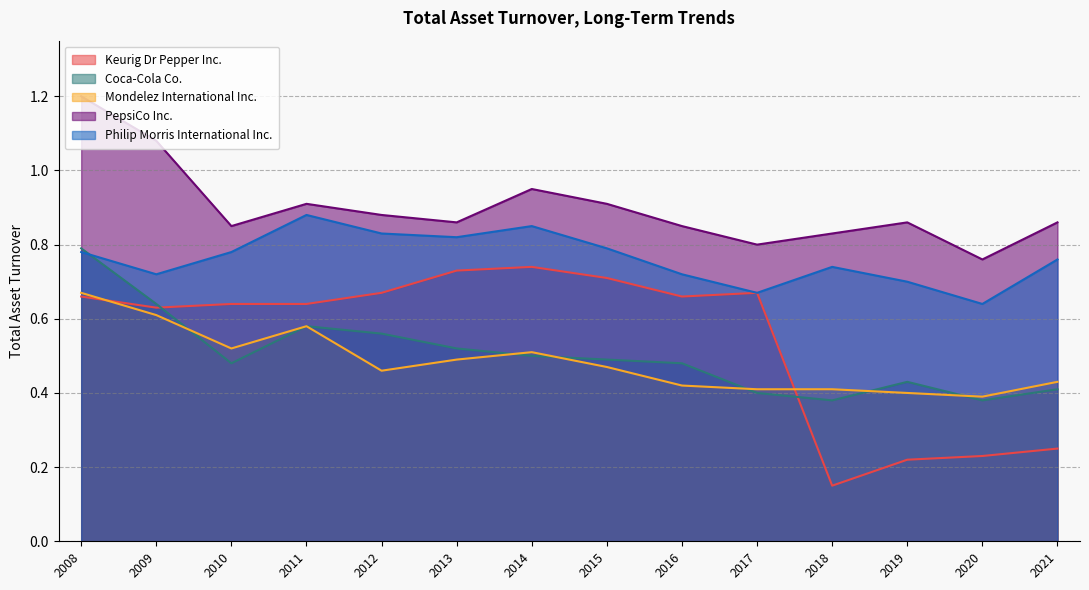

True or false: Mondelez International Inc. and PepsiCo Inc. intersect in this chart.

False